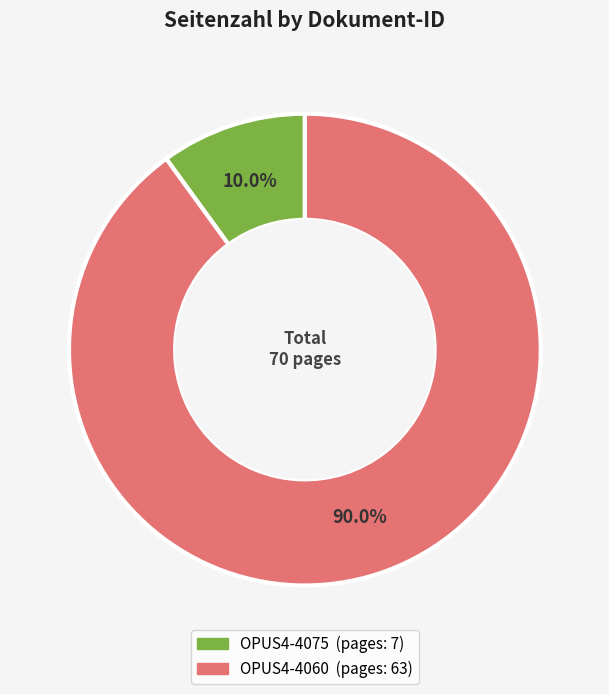

What portion of the pie excludes OPUS4-4075?

90.0%